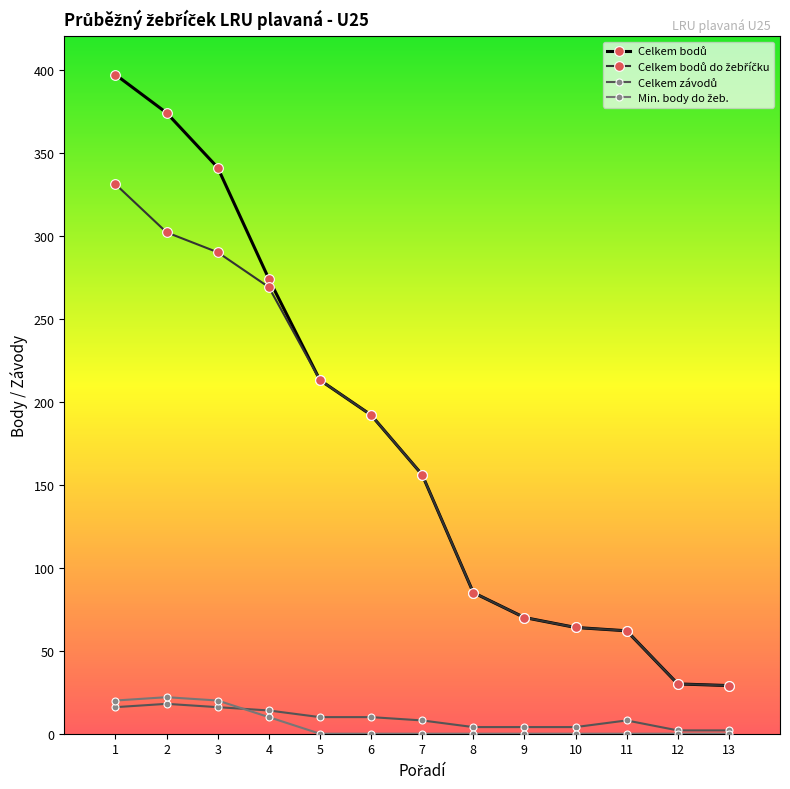

What is the greatest value displayed?

397